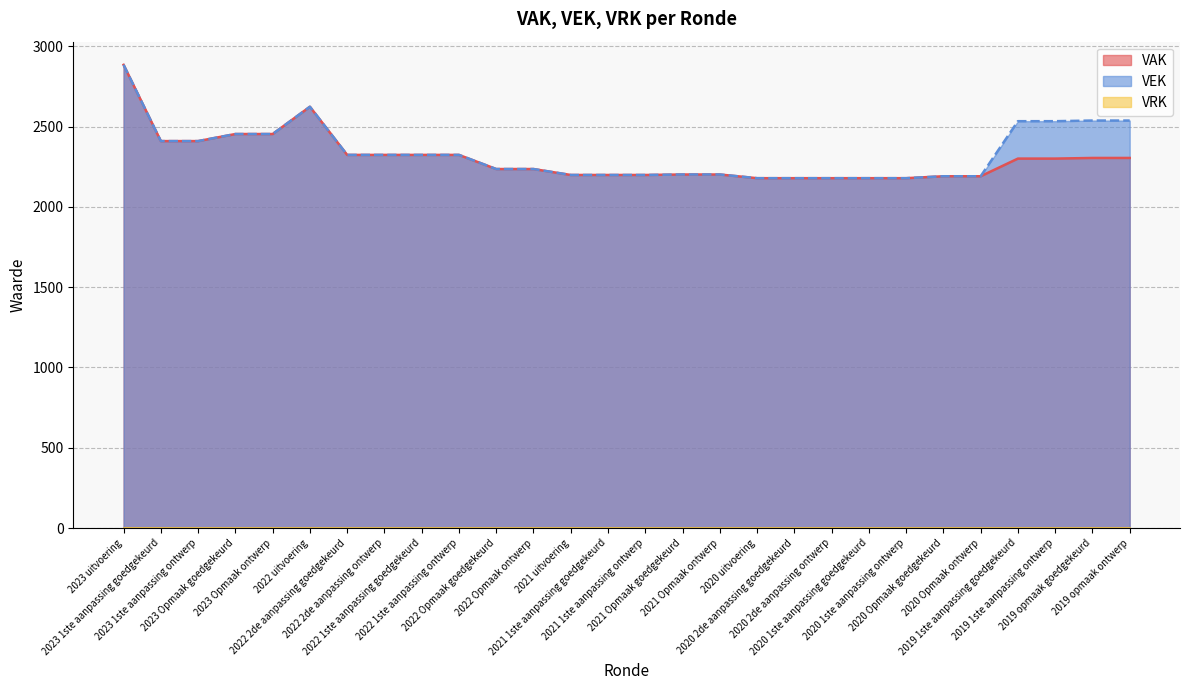

The VEK series shows 650 at 2019 1ste aanpassing goedgekeurd. True or false?

False